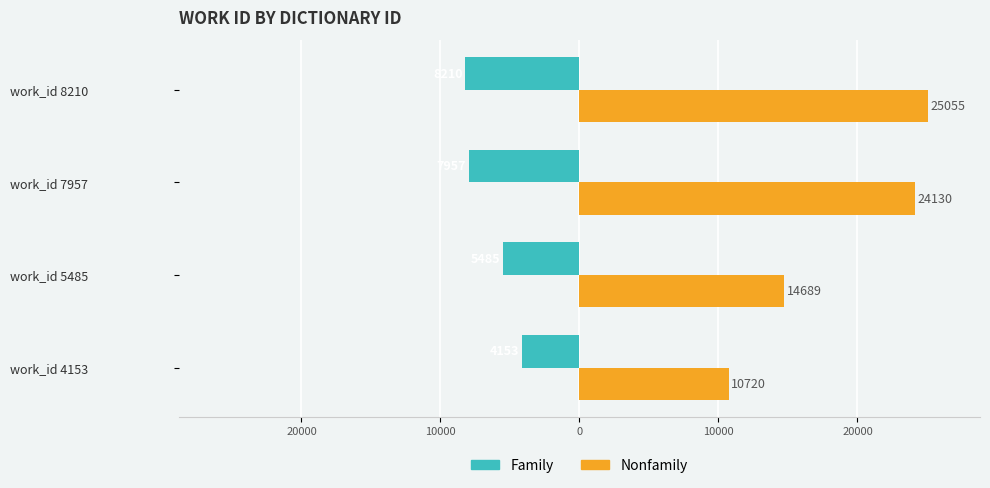

What are all the series names shown in the legend?

Family, Nonfamily